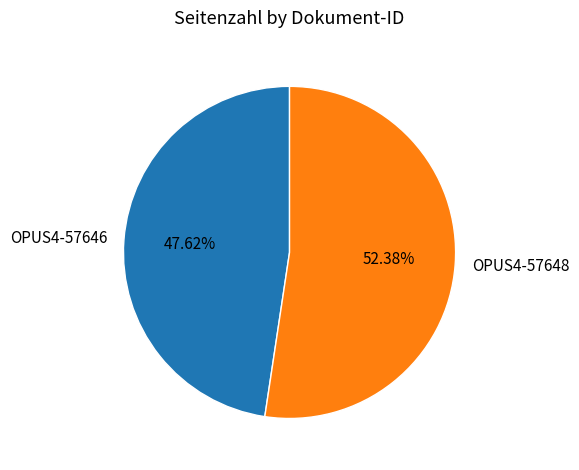

To the nearest percent, what percentage of the pie is OPUS4-57648?

52%